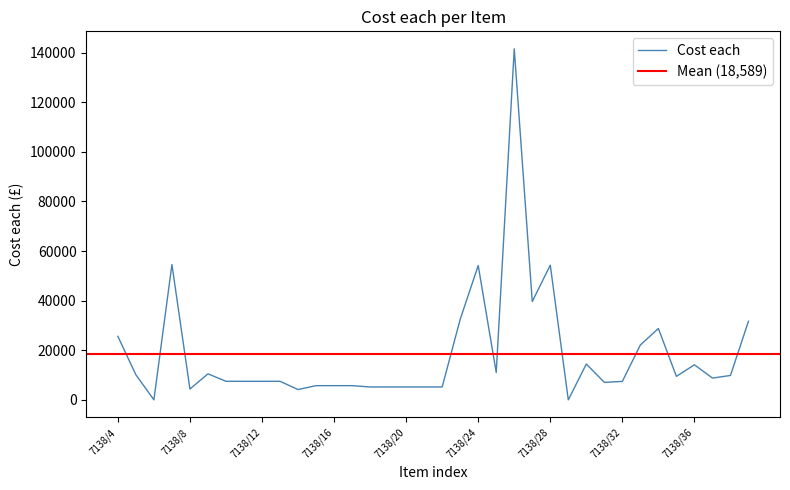

How many values are above zero?

34